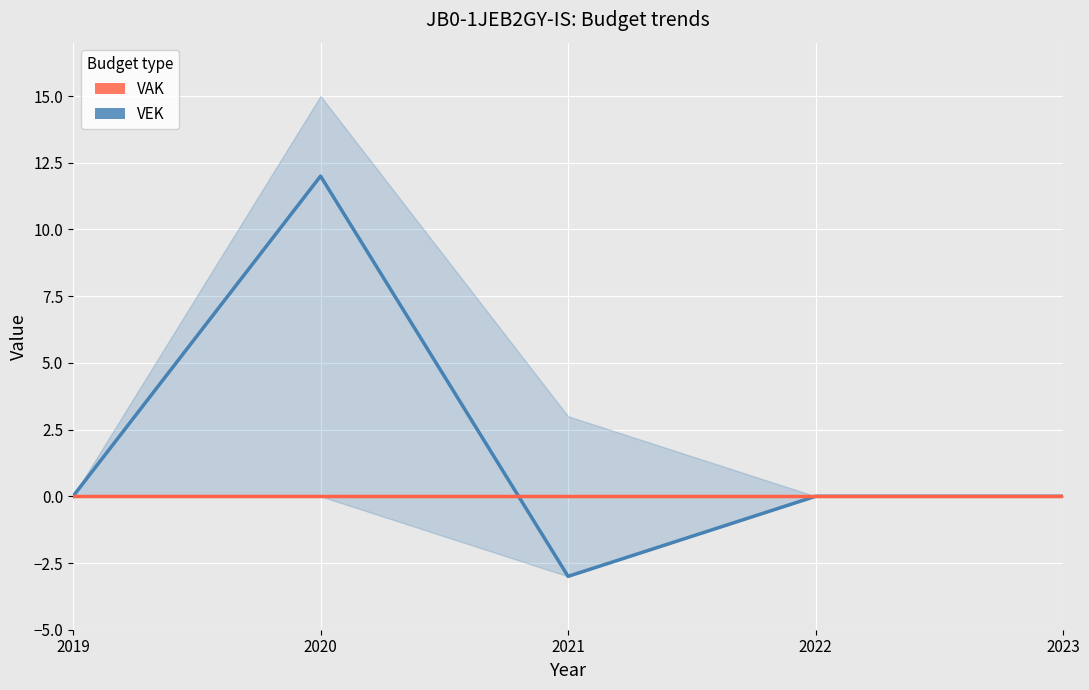

True or false: VAK and VEK cross at least once.

True